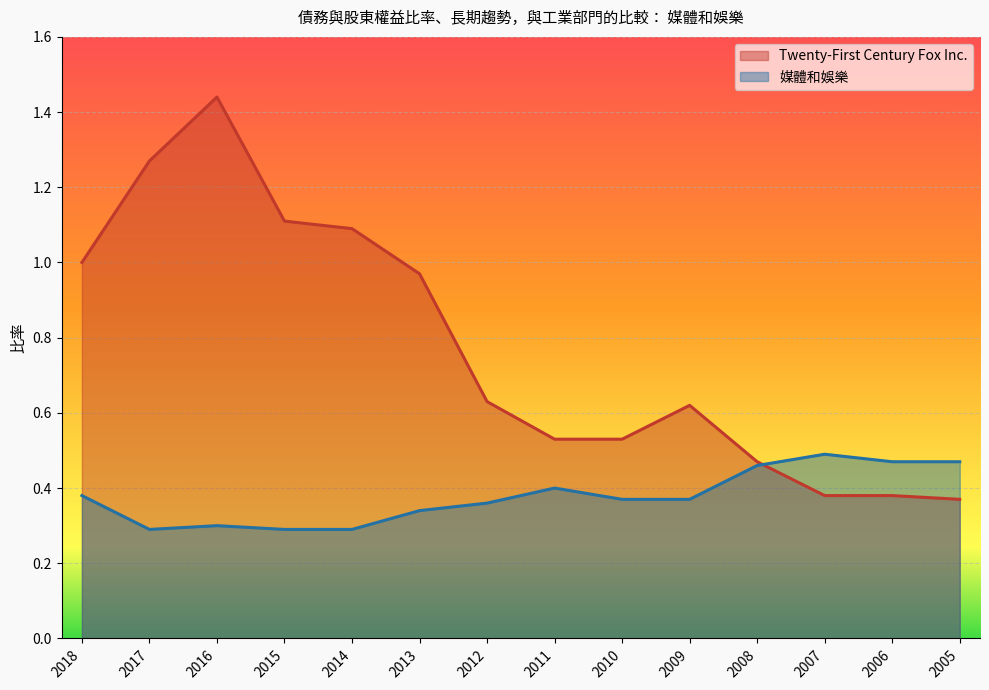

At which category is the sum across all series the highest?

2016